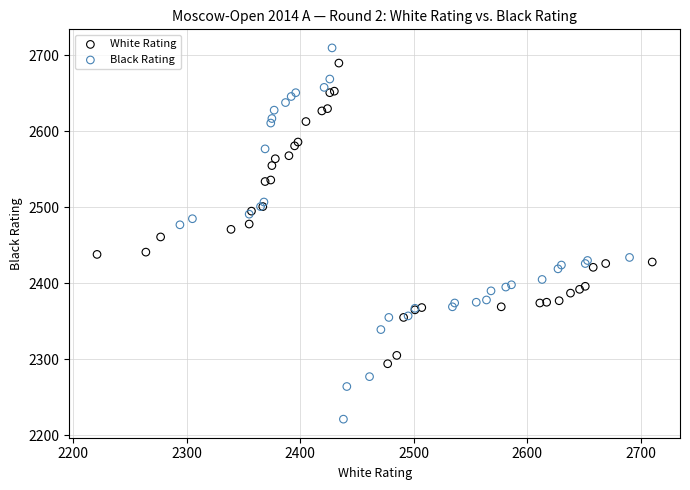

Which series has the widest spread of Y values?

Black Rating